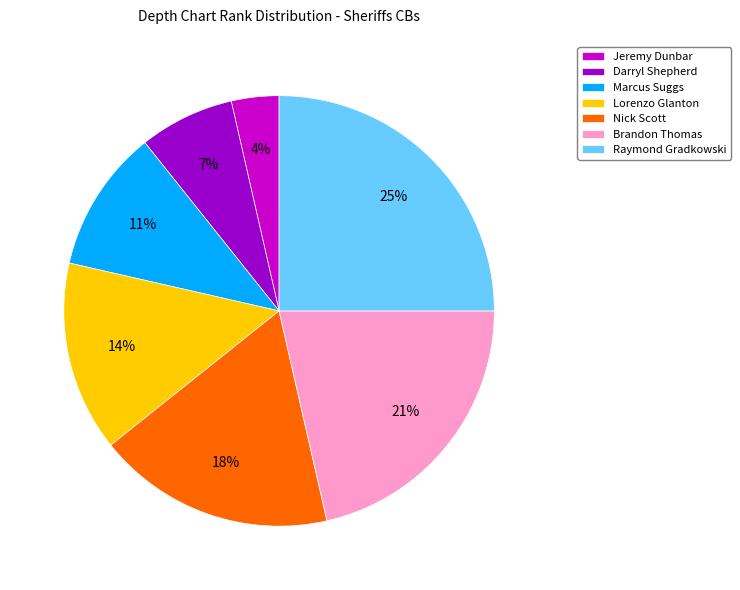

To the nearest percent, what is the difference between the largest and smallest slice percentages?

21%